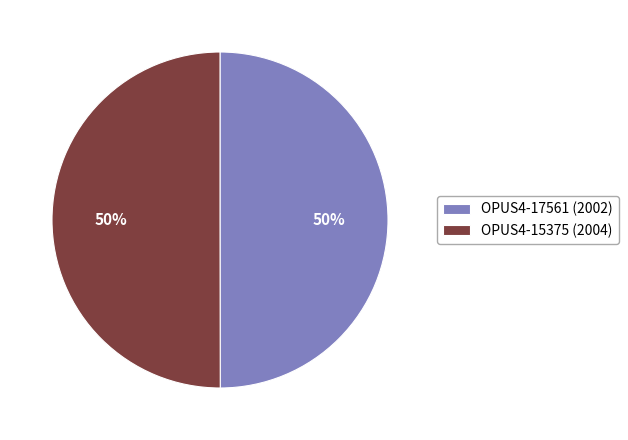

Combined, do OPUS4-17561 (2002) and OPUS4-15375 (2004) account for over 50%?

Yes